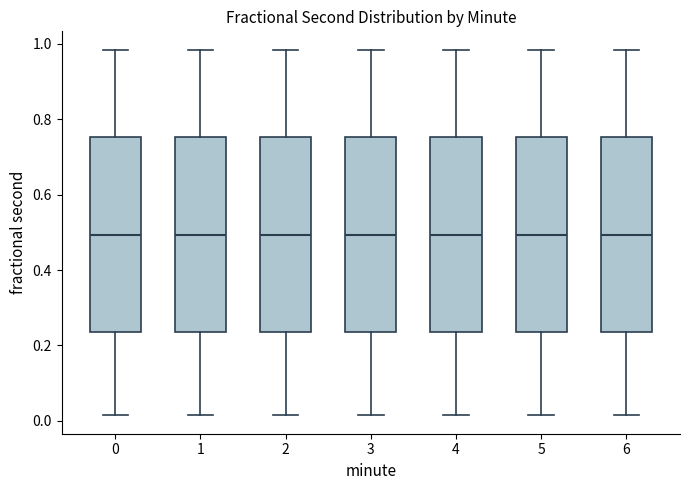

Reading left to right, transcribe this box plot: for each box, give where its median line is, the range the box spans, and where its two whiskers end, as read against the y-axis. The values are not printed on the chart, so give them approximately, as read against the axis.

0: median 0.50, box 0.24 to 0.76, whiskers 0.02 to 0.98
1: median 0.50, box 0.24 to 0.76, whiskers 0.02 to 0.98
2: median 0.50, box 0.24 to 0.76, whiskers 0.02 to 0.98
3: median 0.50, box 0.24 to 0.76, whiskers 0.02 to 0.98
4: median 0.50, box 0.24 to 0.76, whiskers 0.02 to 0.98
5: median 0.50, box 0.24 to 0.76, whiskers 0.02 to 0.98
6: median 0.50, box 0.24 to 0.76, whiskers 0.02 to 0.98